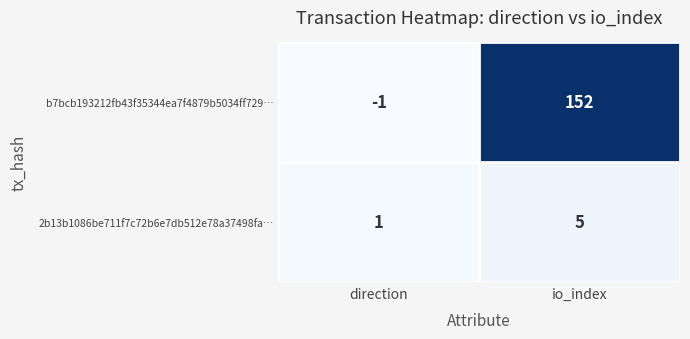

Rank the categories by b7bcb193212fb43f35344ea7f4879b5034ff729… value from highest to lowest.

io_index, direction